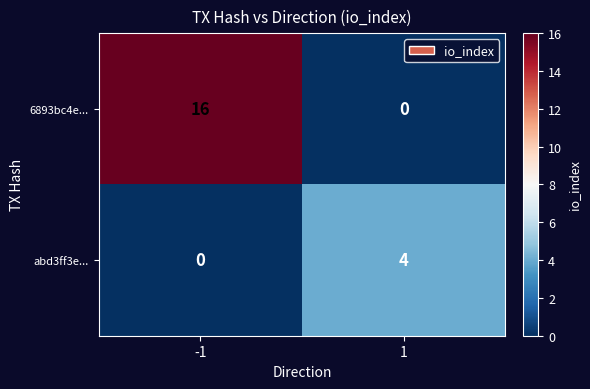

Reading right to left, what are all the values shown in this chart?

6893bc4e...: 0	16
abd3ff3e...: 4	0